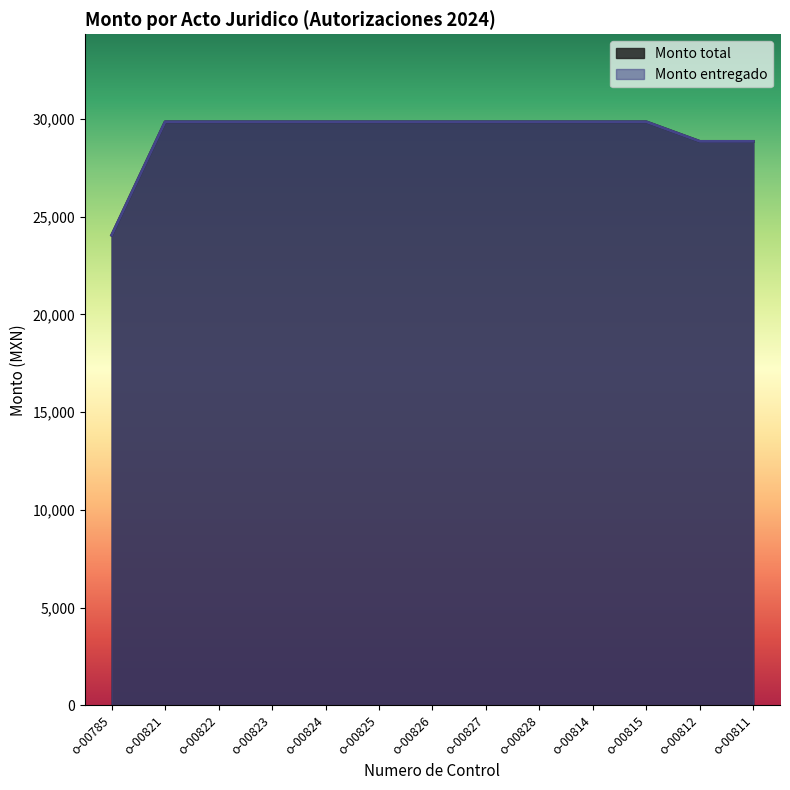

Between o-00826 and o-00828, which is larger?

o-00826